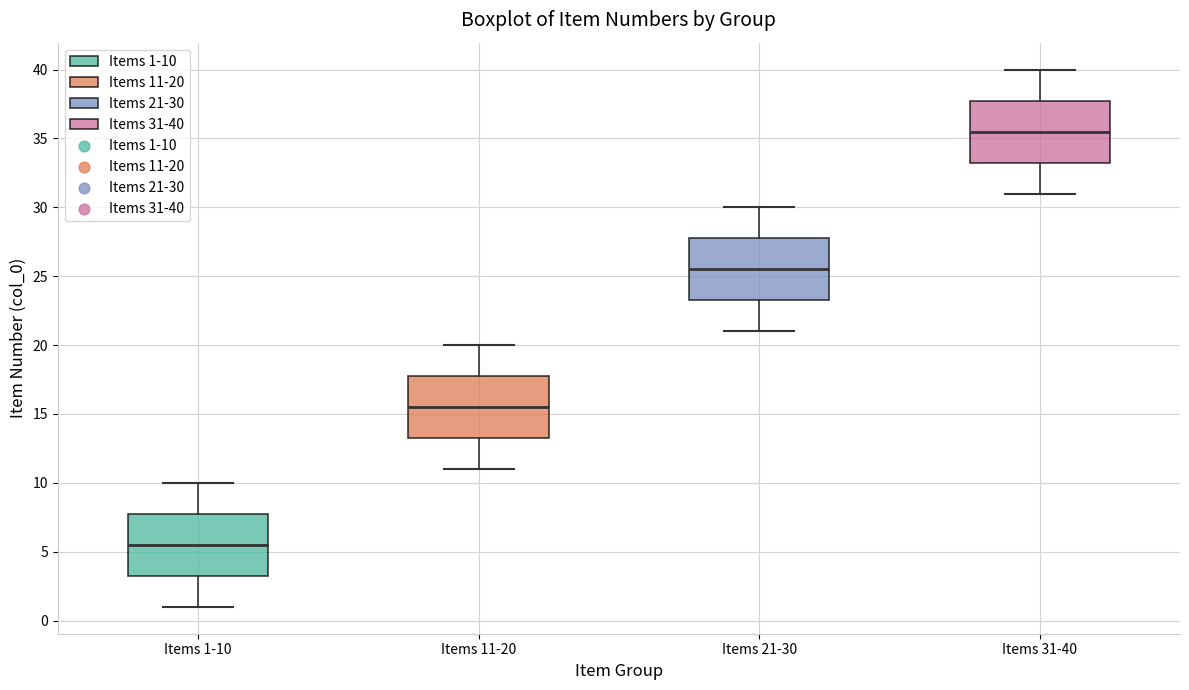

Which box's median line is the lowest?

Items 1-10